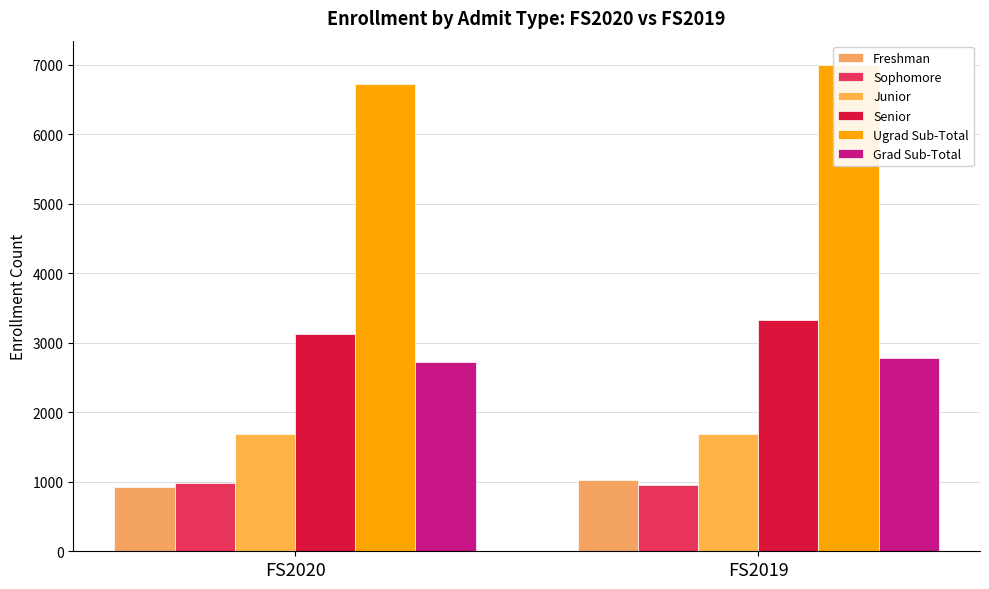

What is the sum of the Grad Sub-Total values at FS2019 and FS2020?

5505